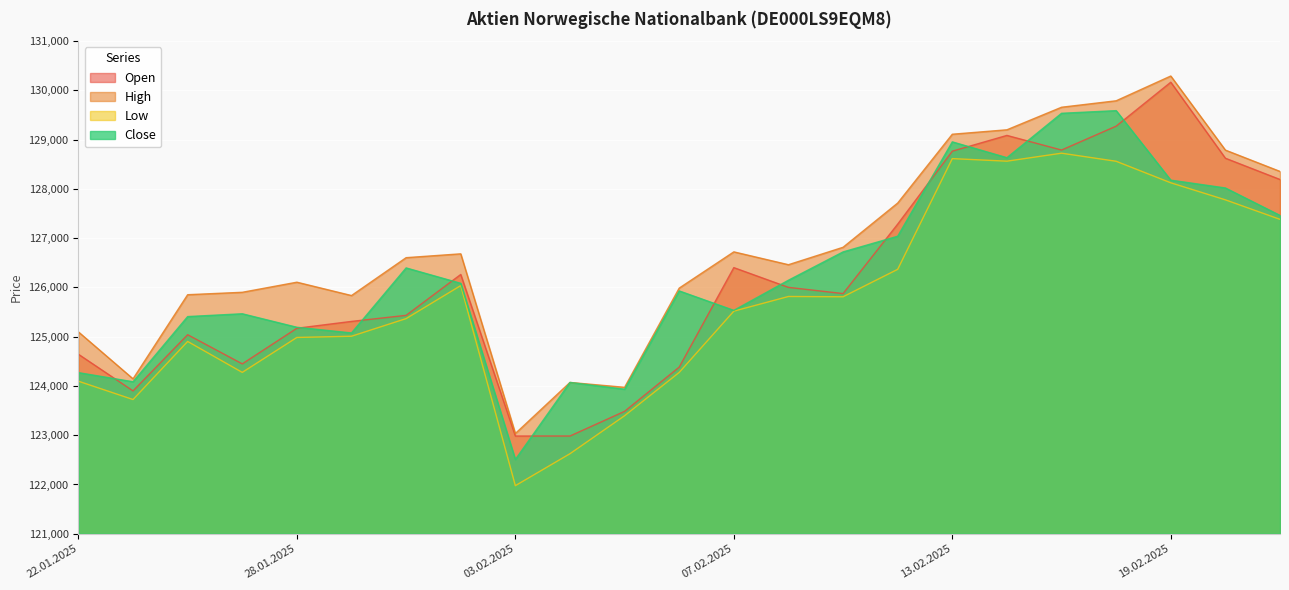

True or false: Close has a value of 125192 at 28.01.2025.

True